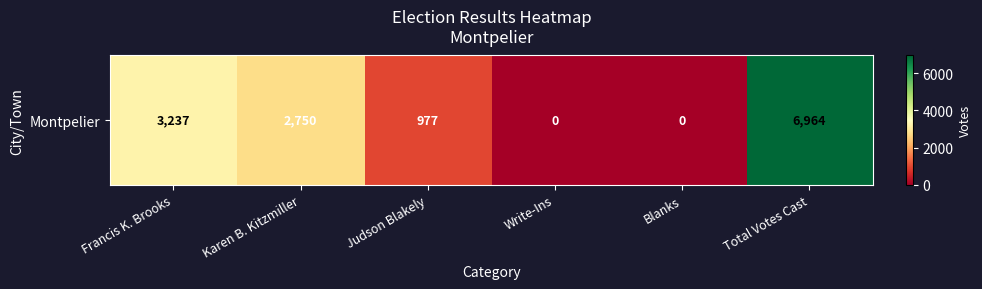

True or false: the data shows 3821 at Blanks.

False